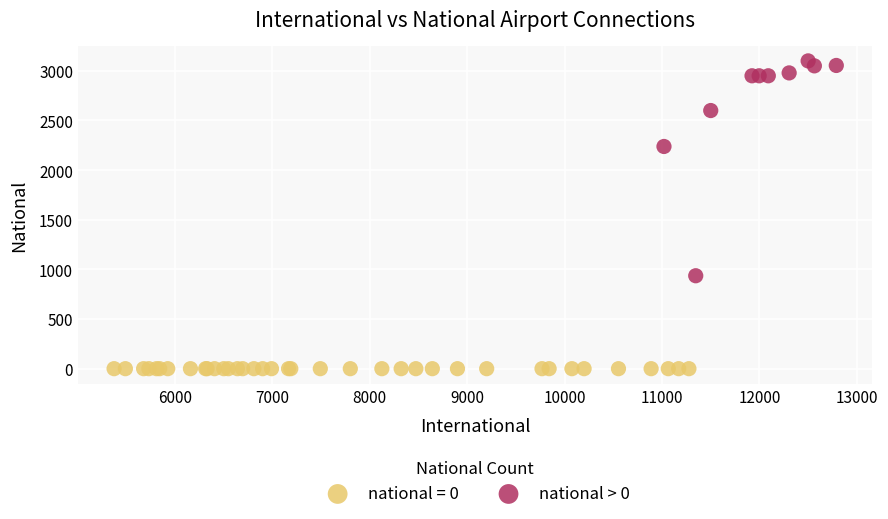

Which series contains the lowest Y value?

national = 0